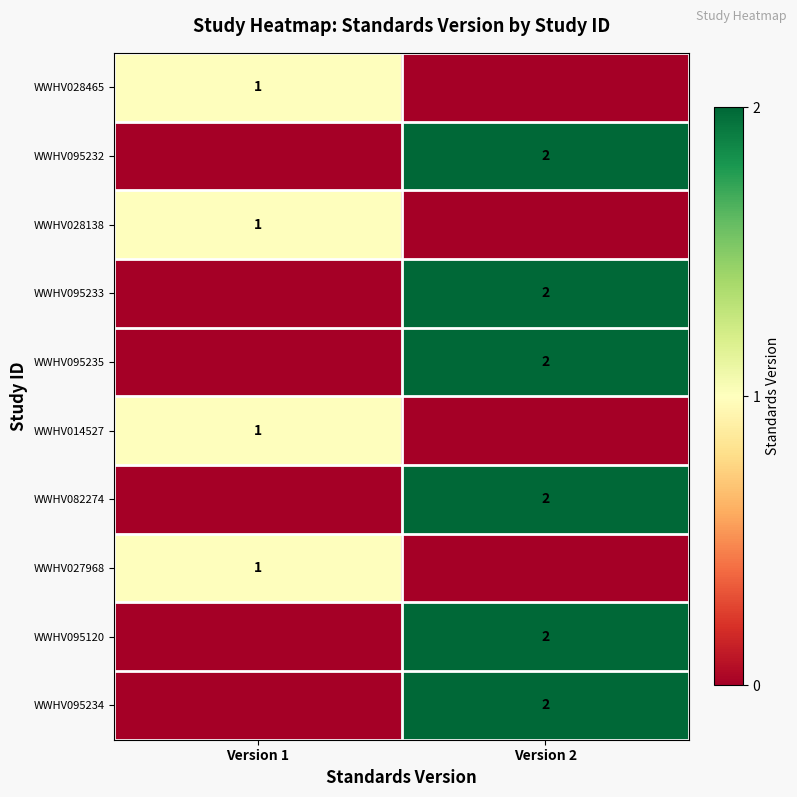

The value of WWHV014527 at Version 1 is 1. True or false?

True